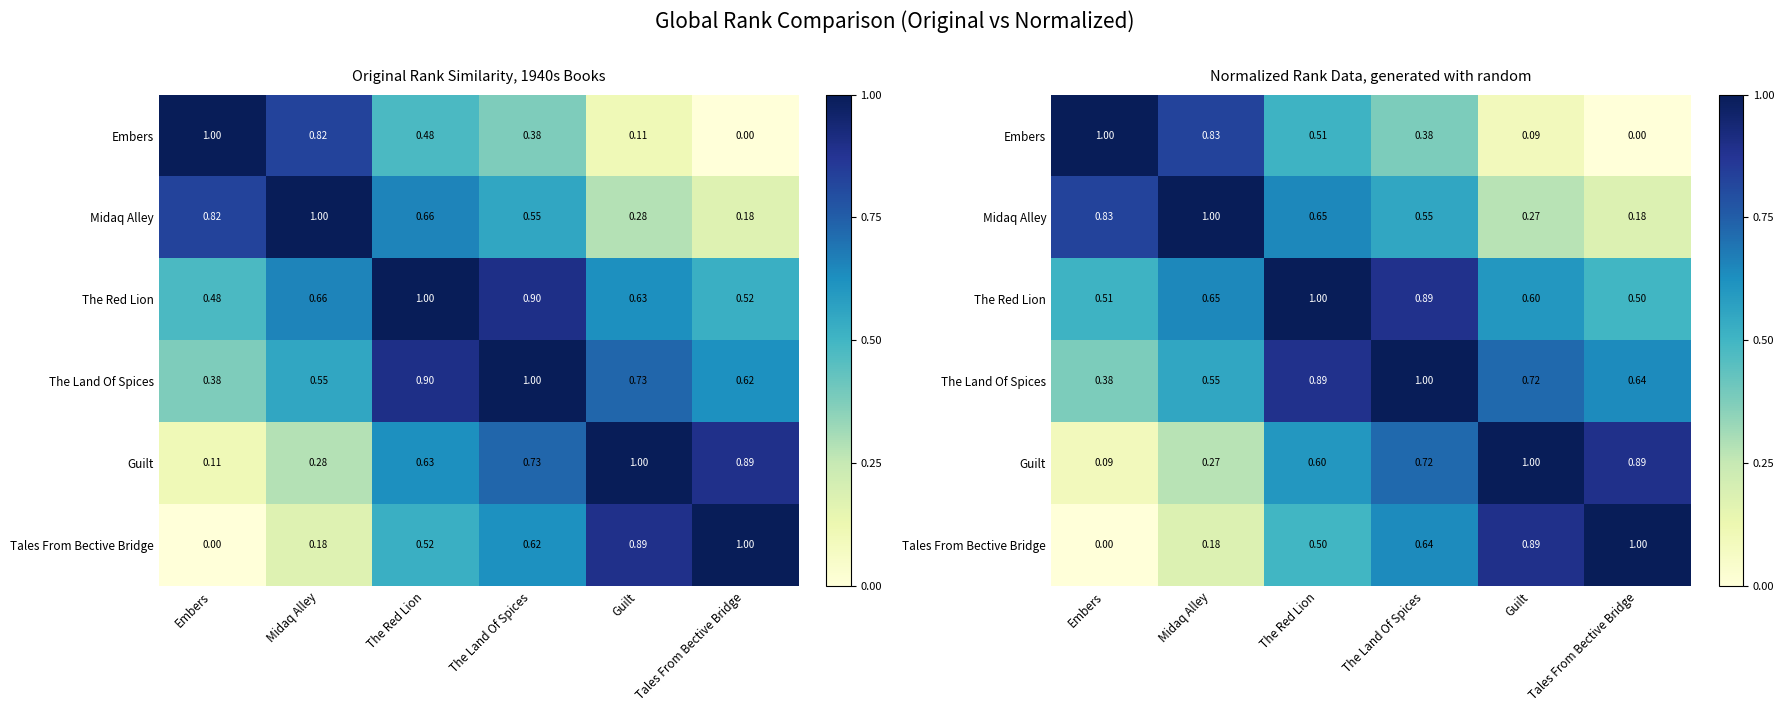

At Embers, list the series in order from largest to smallest.

Embers, Midaq Alley, The Red Lion, The Land Of Spices, Guilt, Tales From Bective Bridge